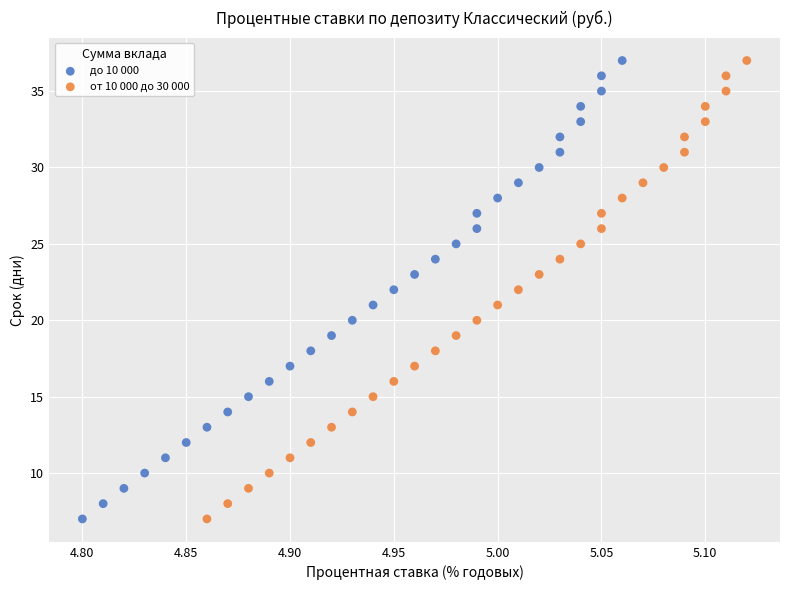

What are all the series names shown in the legend?

до 10 000, от 10 000 до 30 000